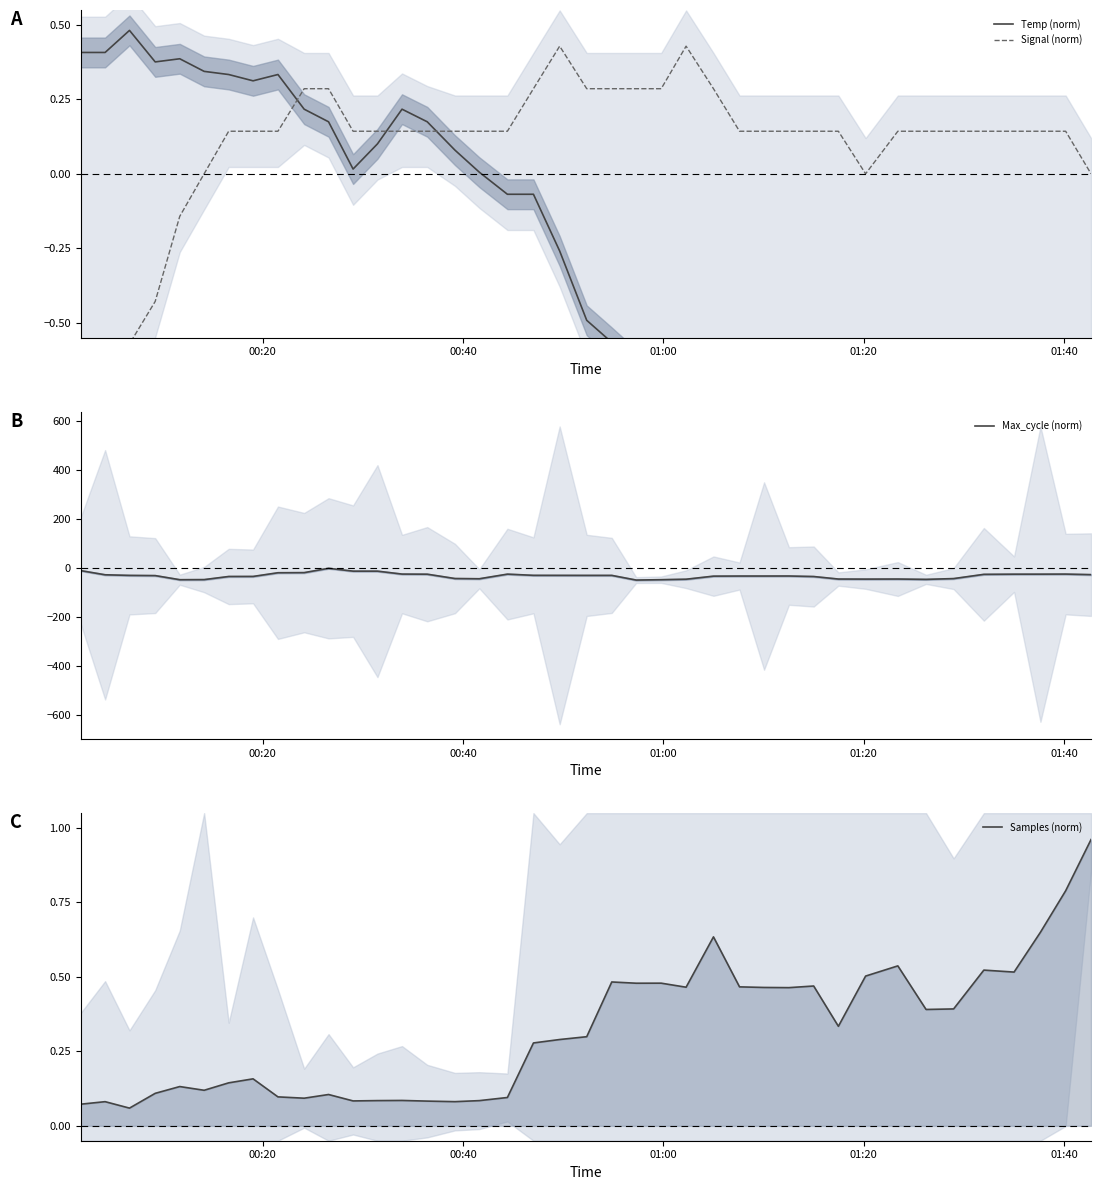

True or false: Max_cycle (norm) and Temp (norm) intersect in this chart.

False